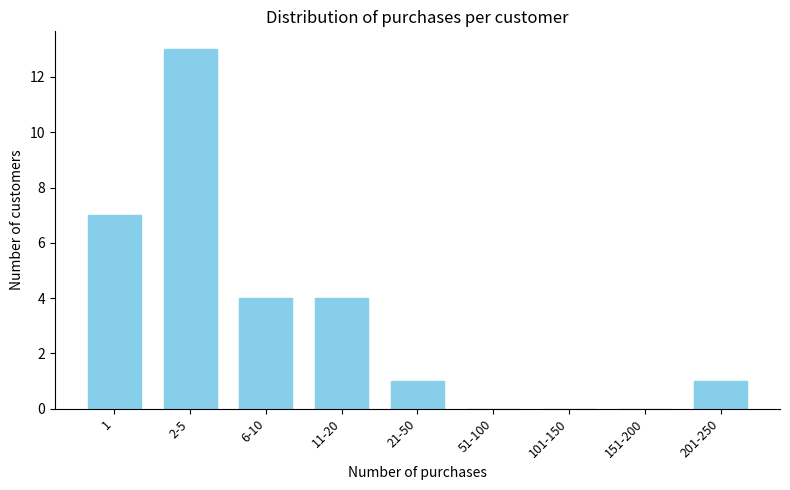

Reading left to right, list all the values displayed in this chart.

1=7	2-5=13	6-10=4	11-20=4	21-50=1	51-100=0	101-150=0	151-200=0	201-250=1